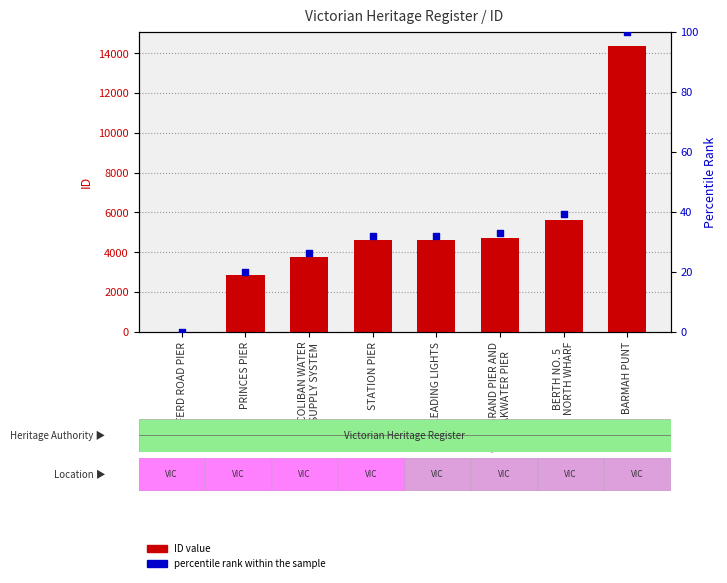

Is the value of ID at LEADING LIGHTS greater than the value of percentile rank within the sample at COLIBAN WATER
SUPPLY SYSTEM?

Yes